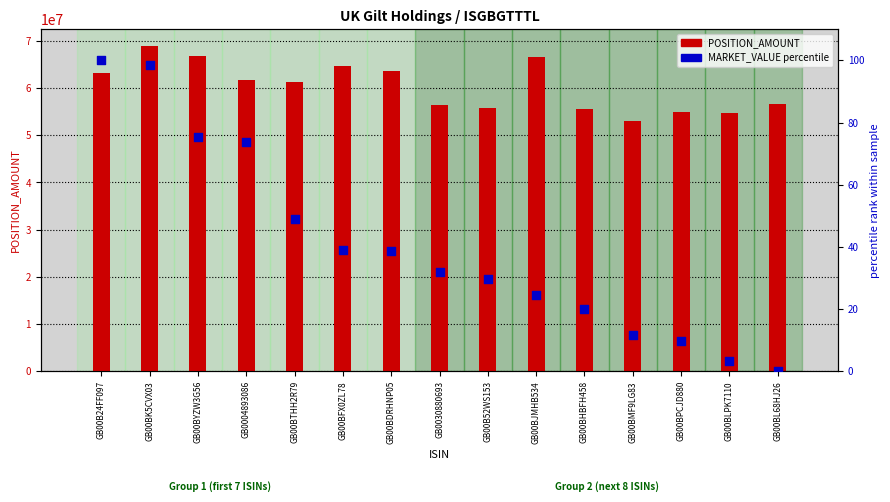

At which category is the sum across all series the highest?

GB00BK5CVX03